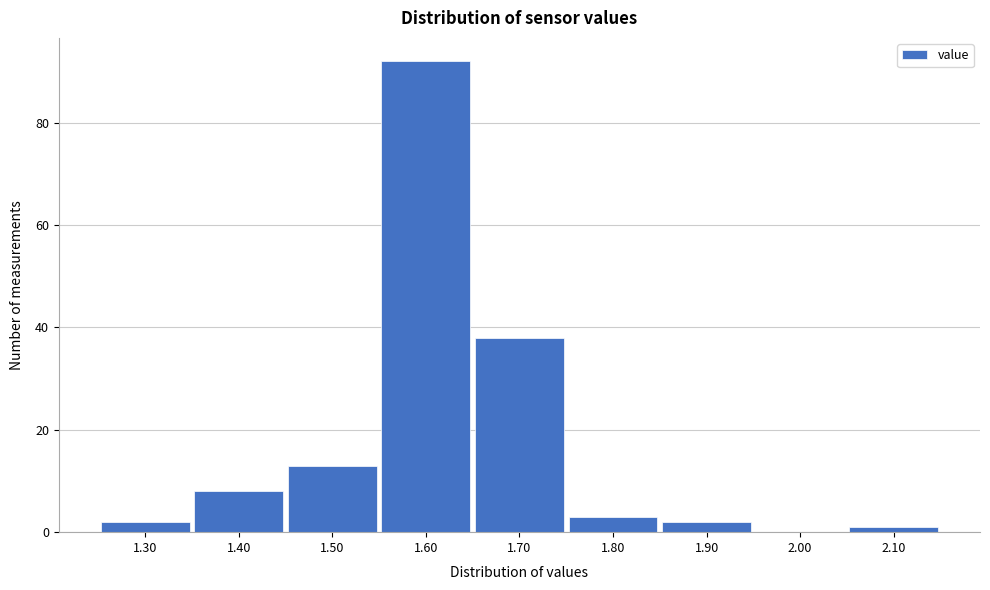

Reading left to right, extract all data points from this chart.

1.30=2	1.40=8	1.50=13	1.60=92	1.70=38	1.80=3	1.90=2	2.00=0	2.10=1